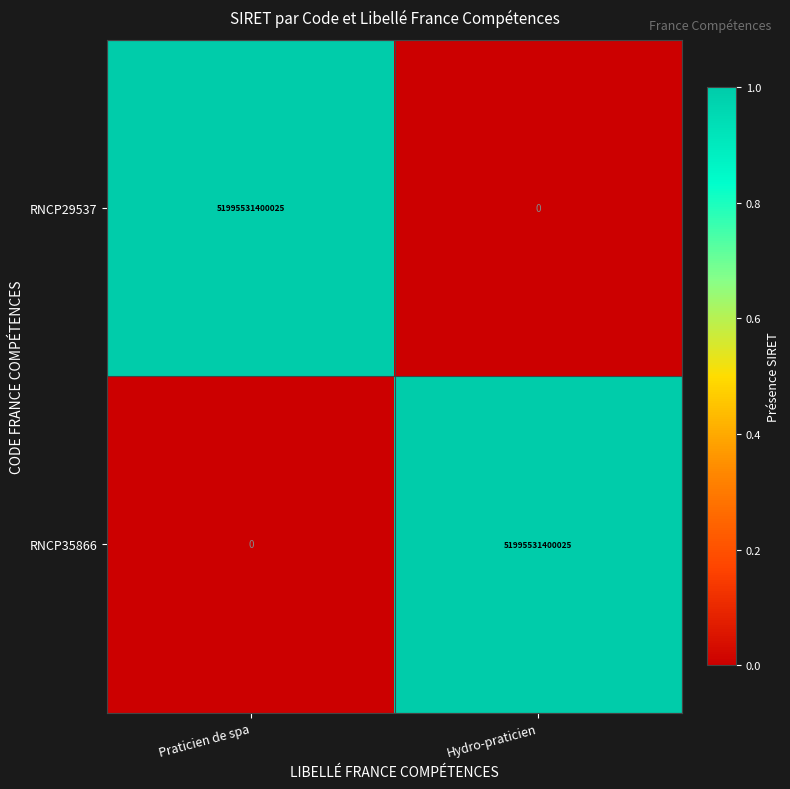

Where is RNCP35866 nearest to the value 25997765700012?

Praticien de spa